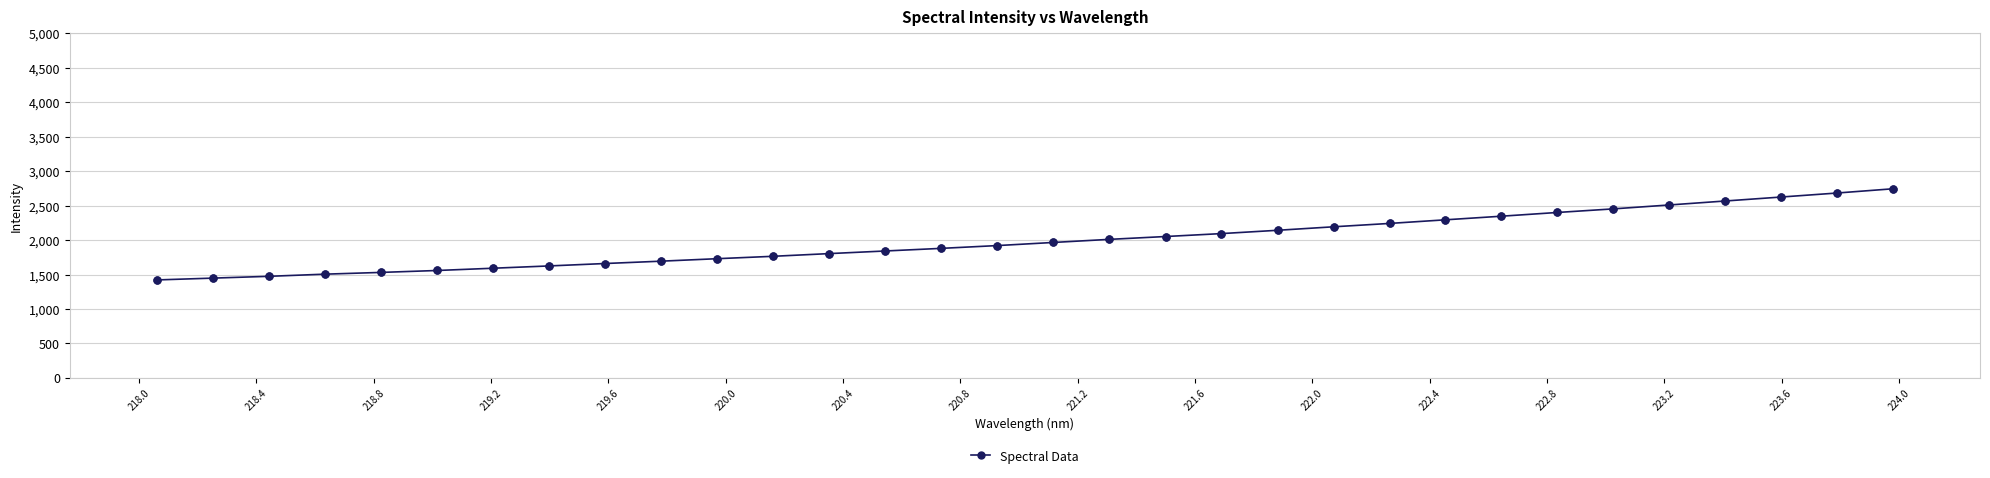

What is the sum of all values?

63779.9